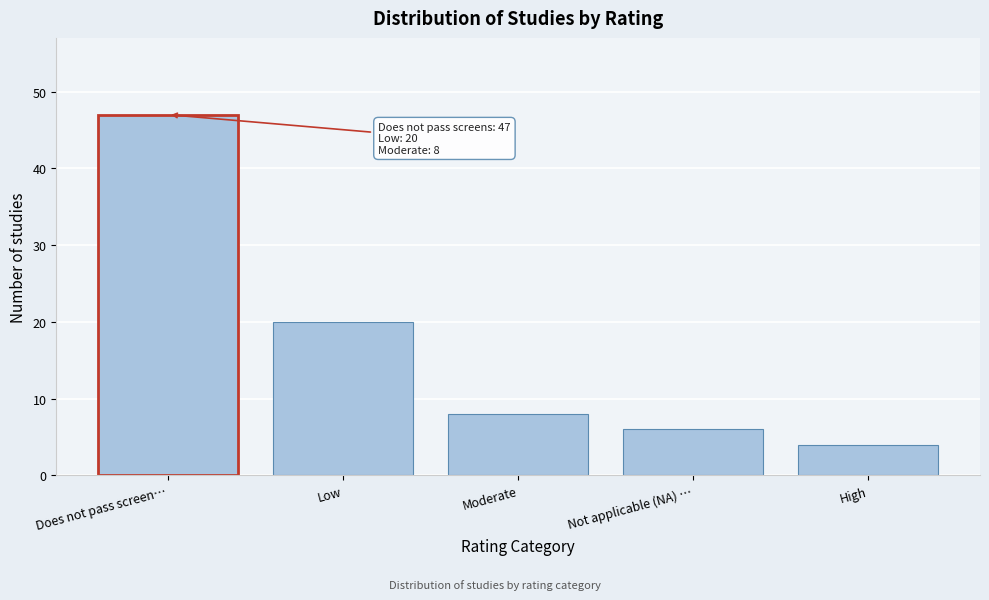

Reading right to left, list all the values displayed in this chart.

4	6	8	20	47